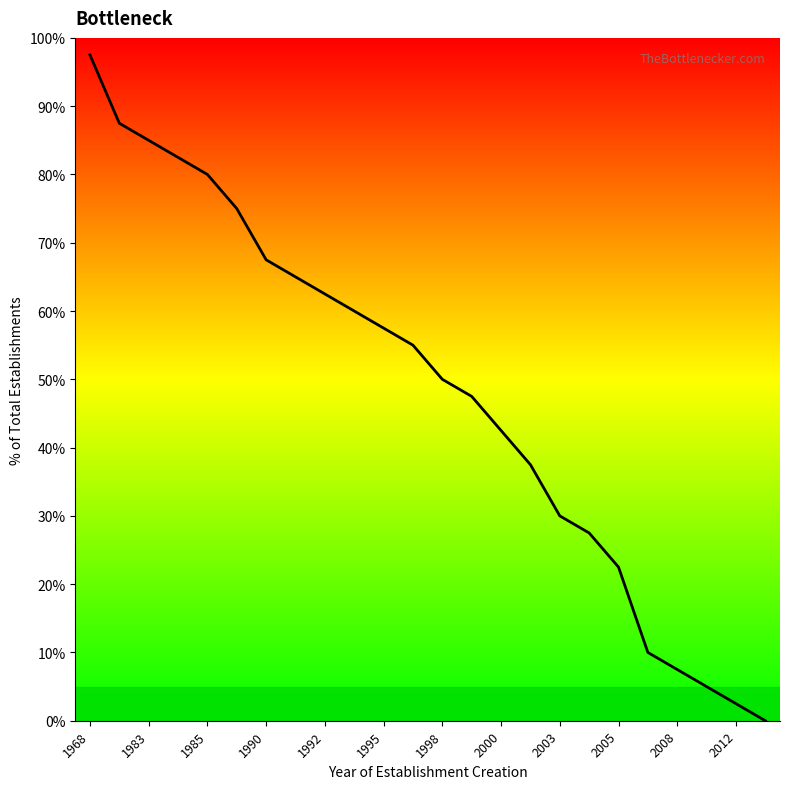

The value at 1983 is 30.7. True or false?

False